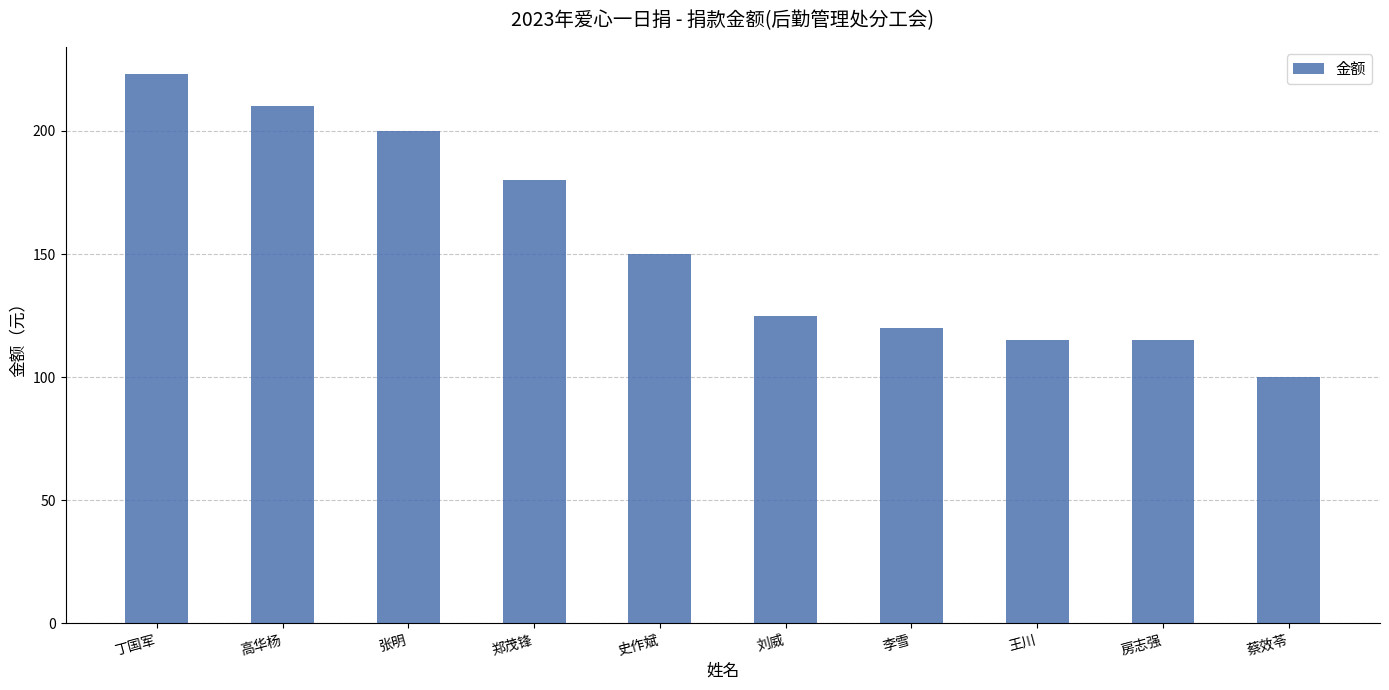

What is the label of the 1st bar from the right?

蔡效苓